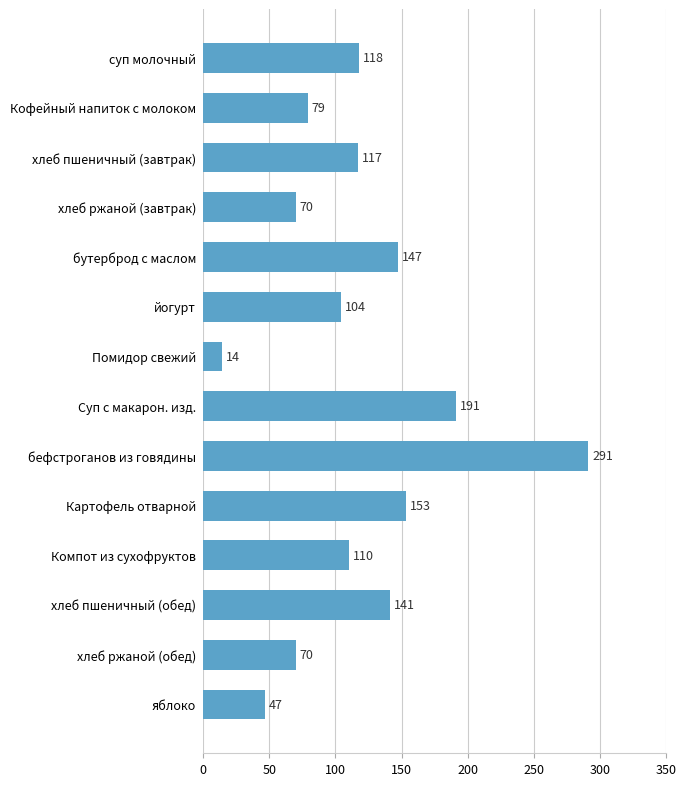

What is the approximate value at Кофейный напиток с молоком?

79